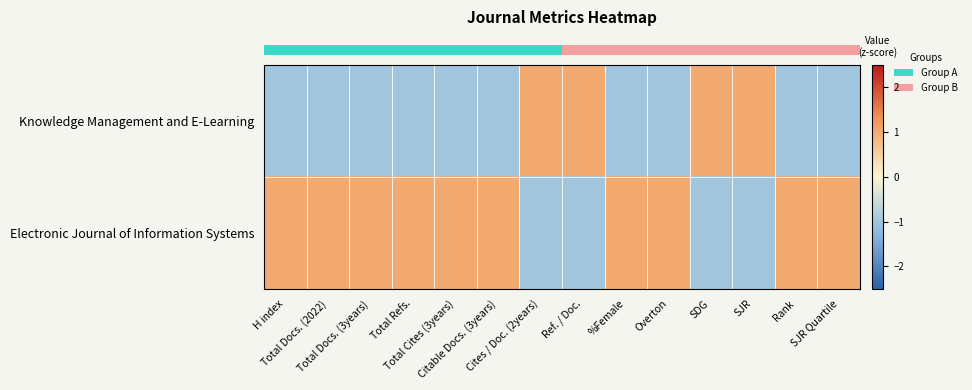

Which series has the largest total across all categories?

row_1